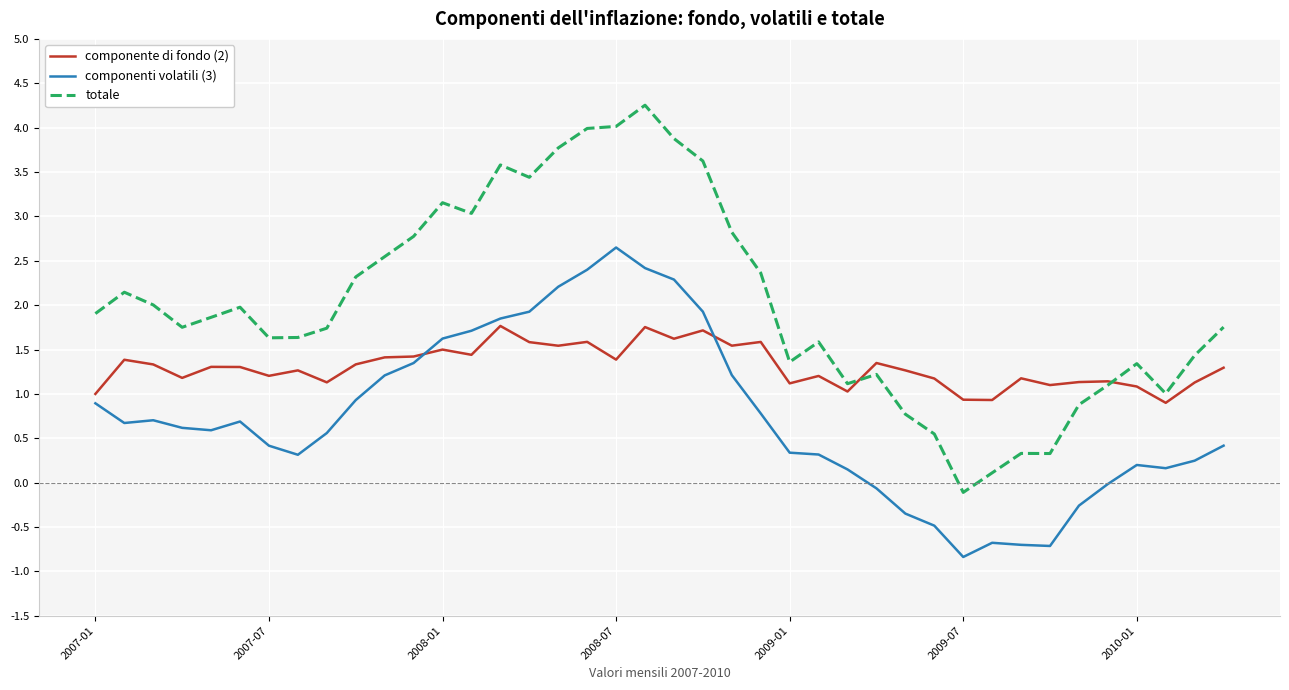

What are all the series names shown in the legend?

componente di fondo (2), componenti volatili (3), totale